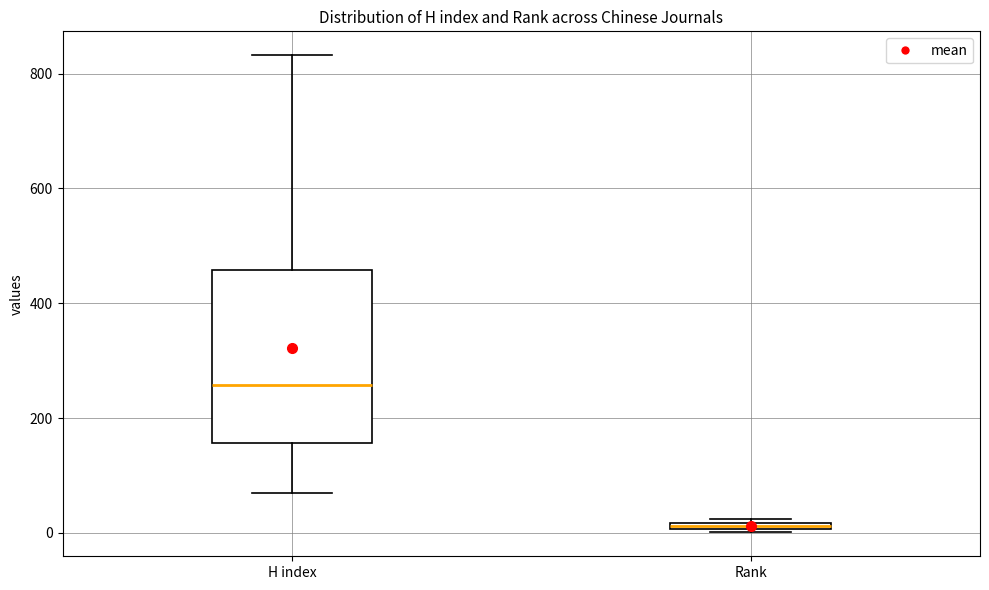

Which box is the tallest, from its lower edge to its upper edge?

H index